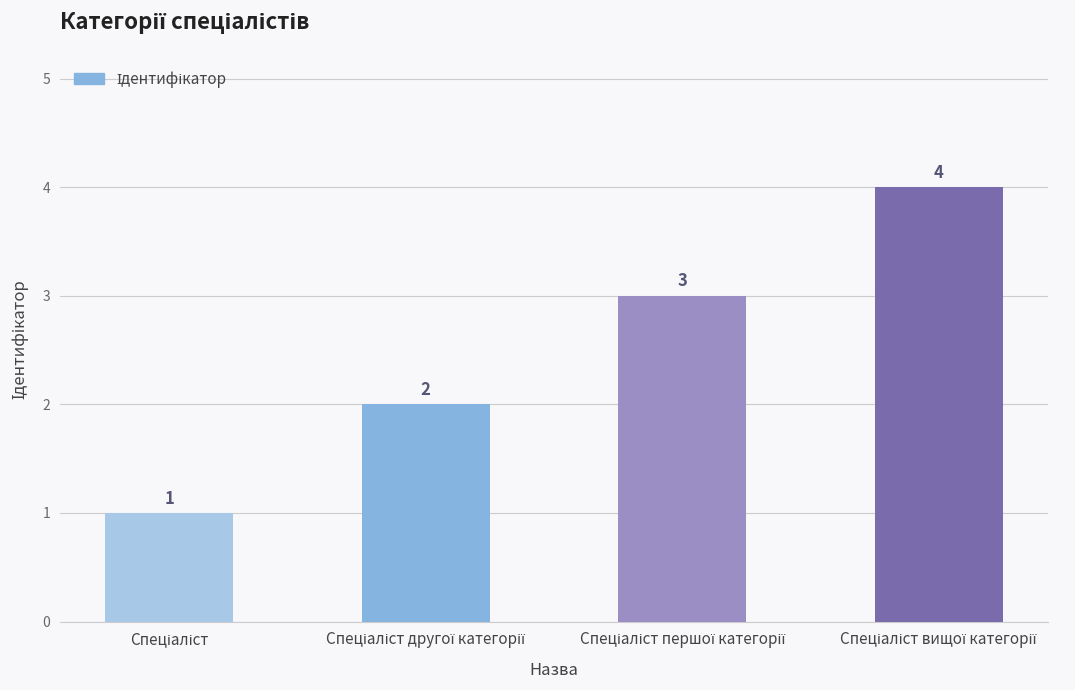

How many values are between 2 and 4?

3